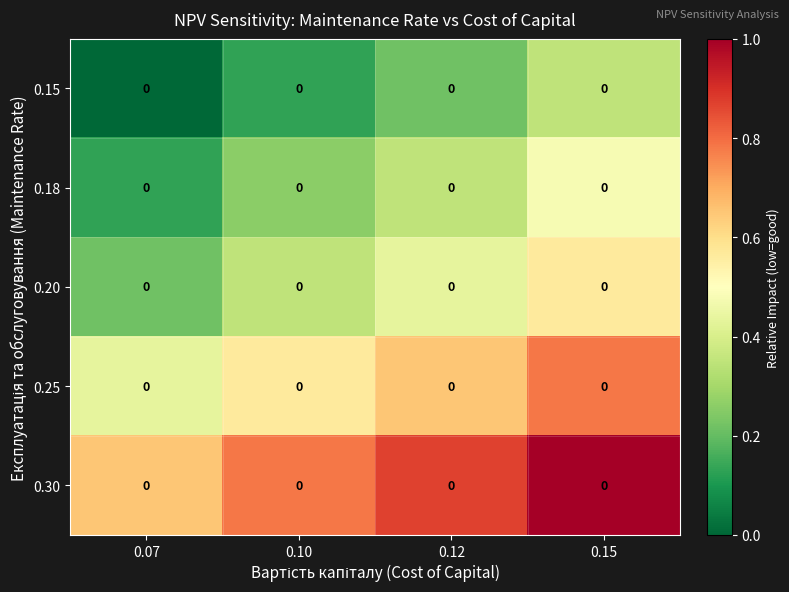

Which series has the largest total across all categories?

0.30